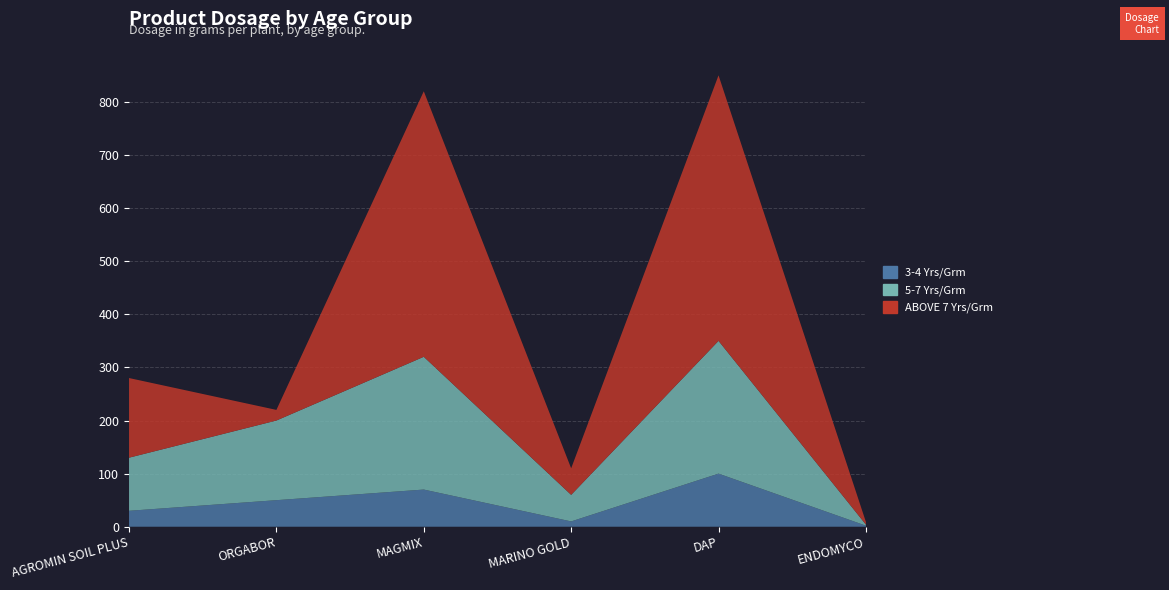

Reading left to right, extract all data points from this chart.

3-4 Yrs/Grm: 30	50	70	10	100	2
5-7 Yrs/Grm: 100	150	250	50	250	2
ABOVE 7 Yrs/Grm: 150	20	500	50	500	5